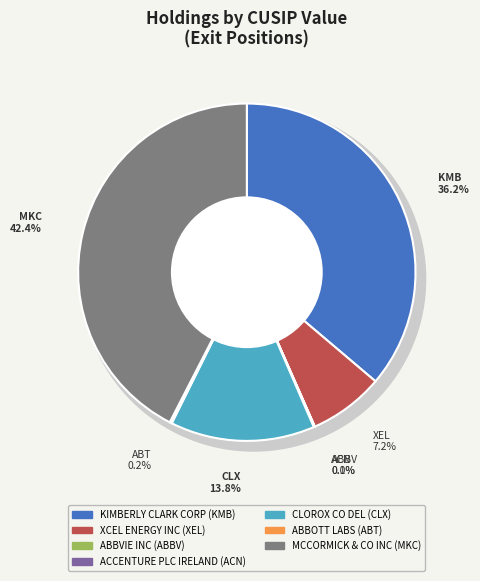

Which slice is the largest?

MCCORMICK & CO INC